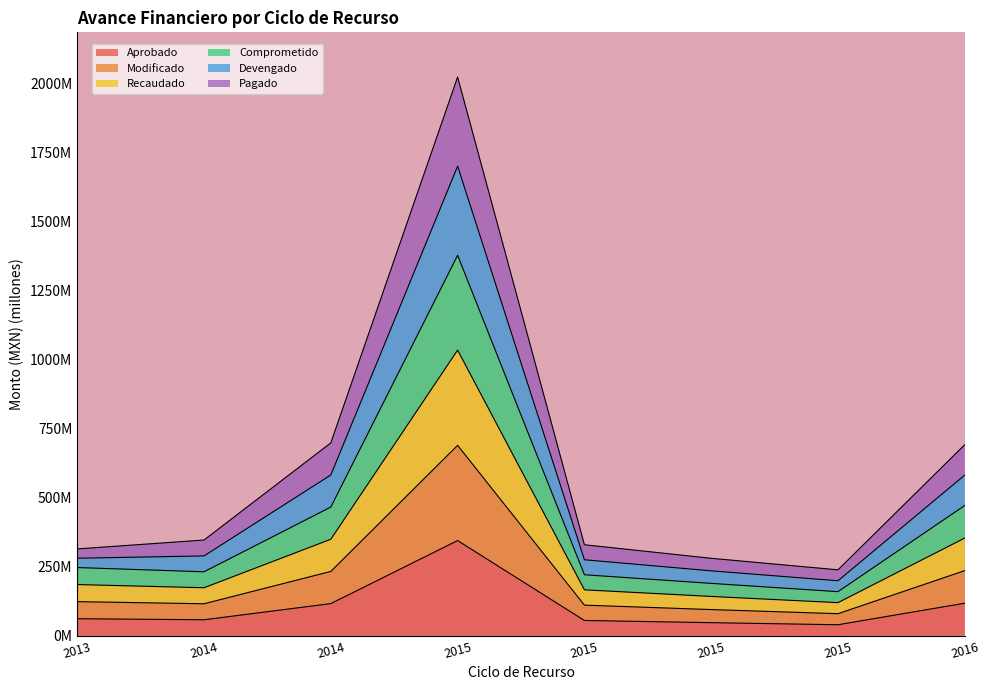

True or false: Devengado has a value of 403.7 at 2015.

False